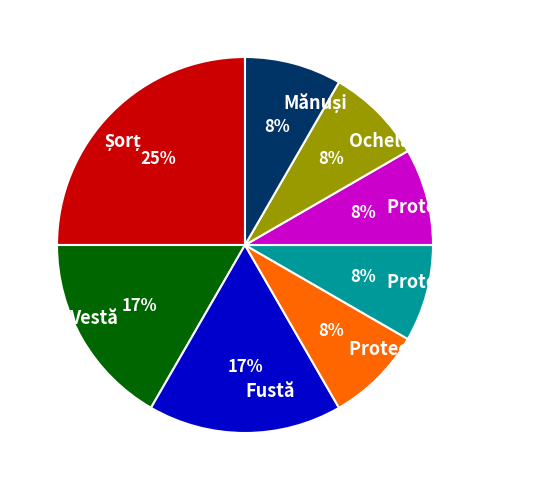

What percentage is the Ochelari slice, to the nearest percent?

8%